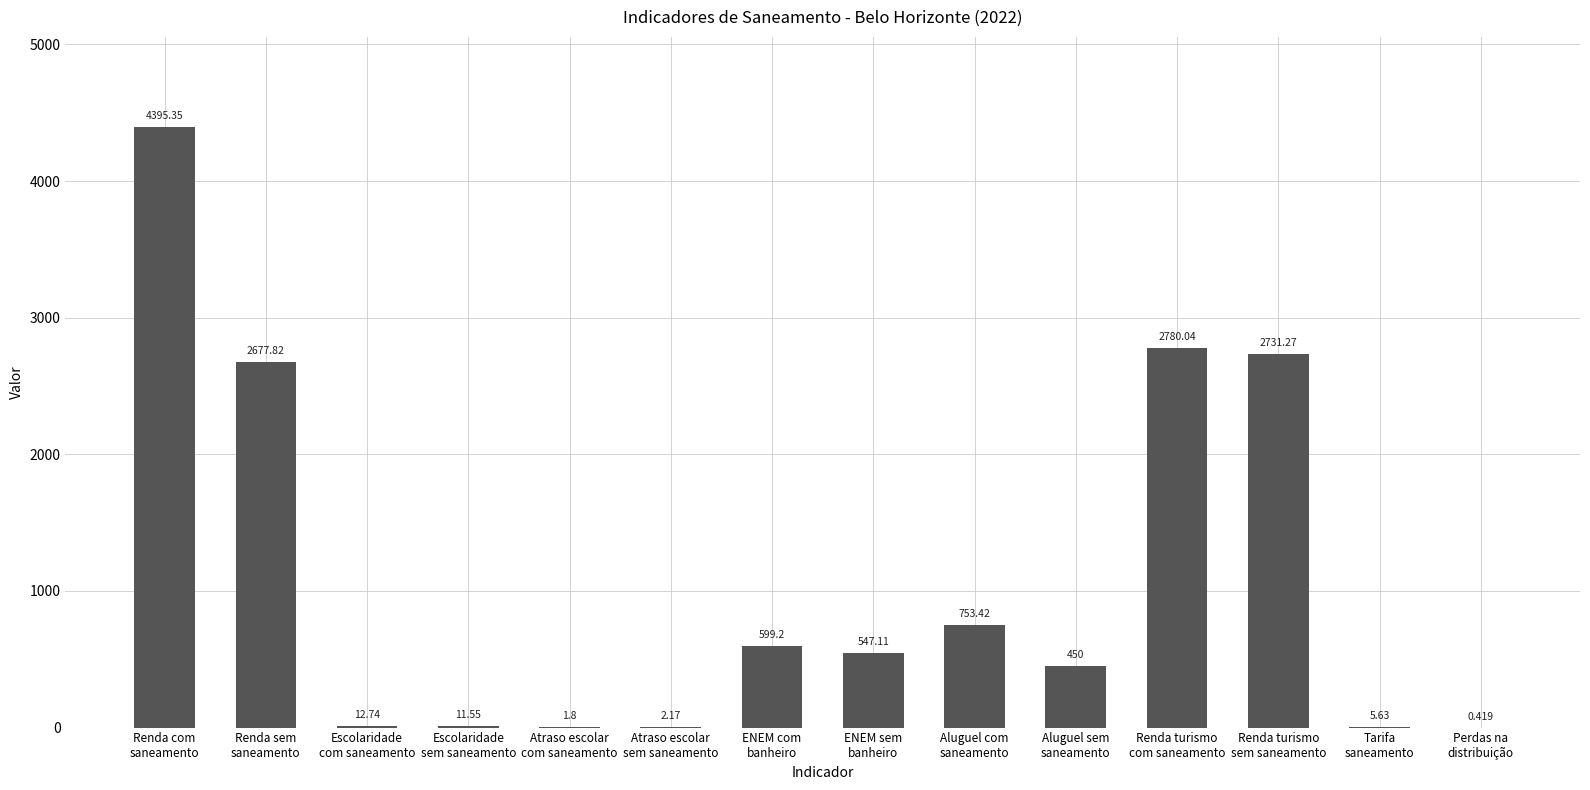

Count the number of values greater than 547.

7